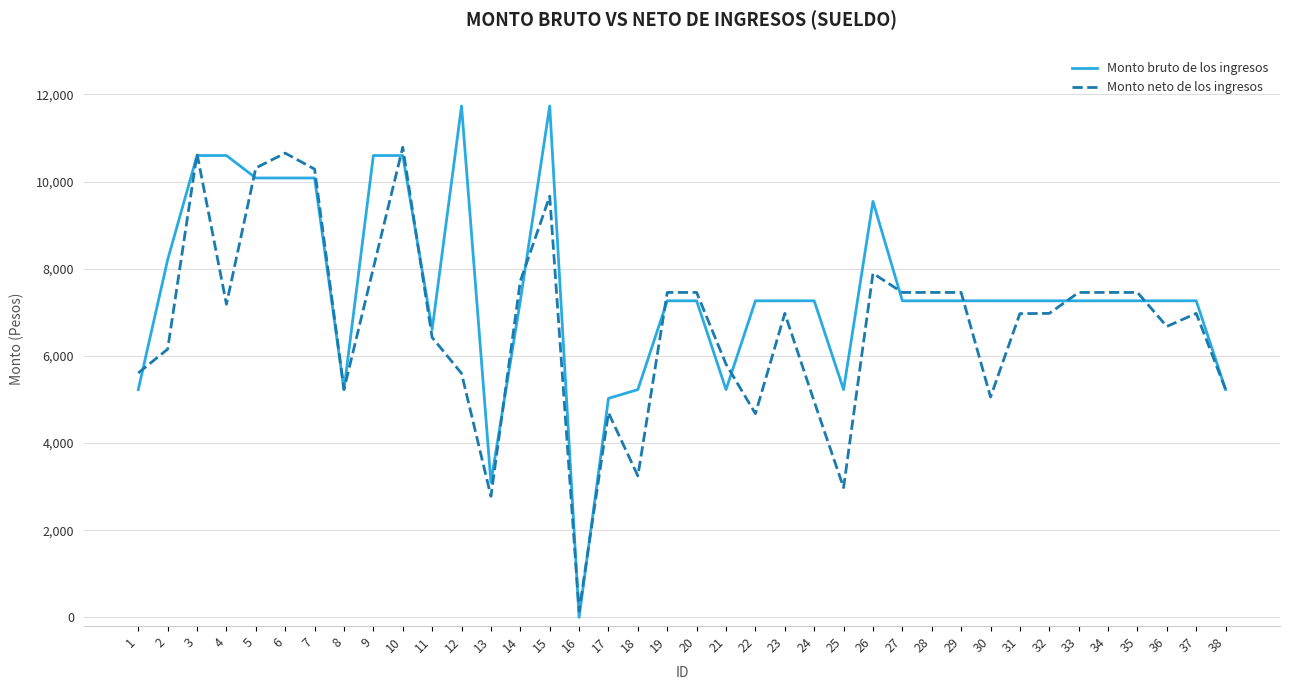

Which series has the largest total across all categories?

Monto bruto de los ingresos